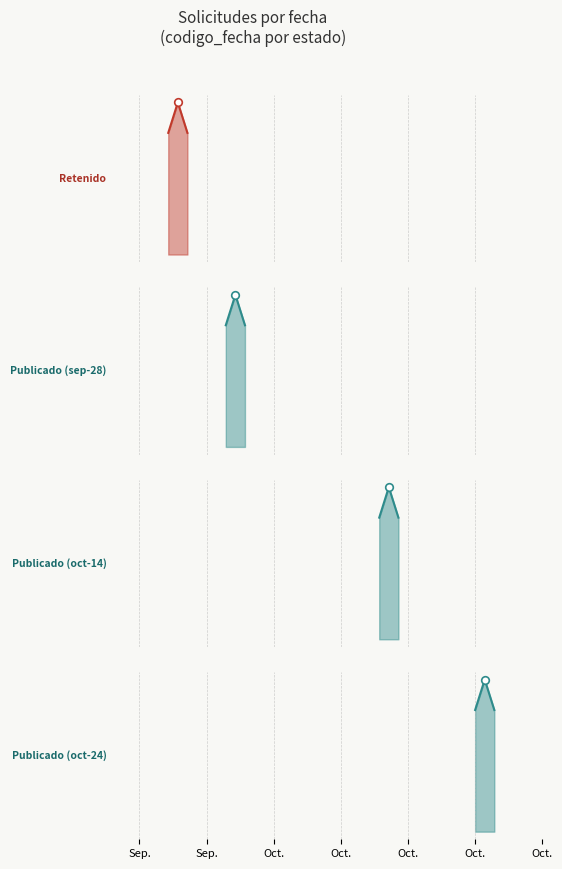

Which series contains the highest Y value?

Publicado (oct-24)